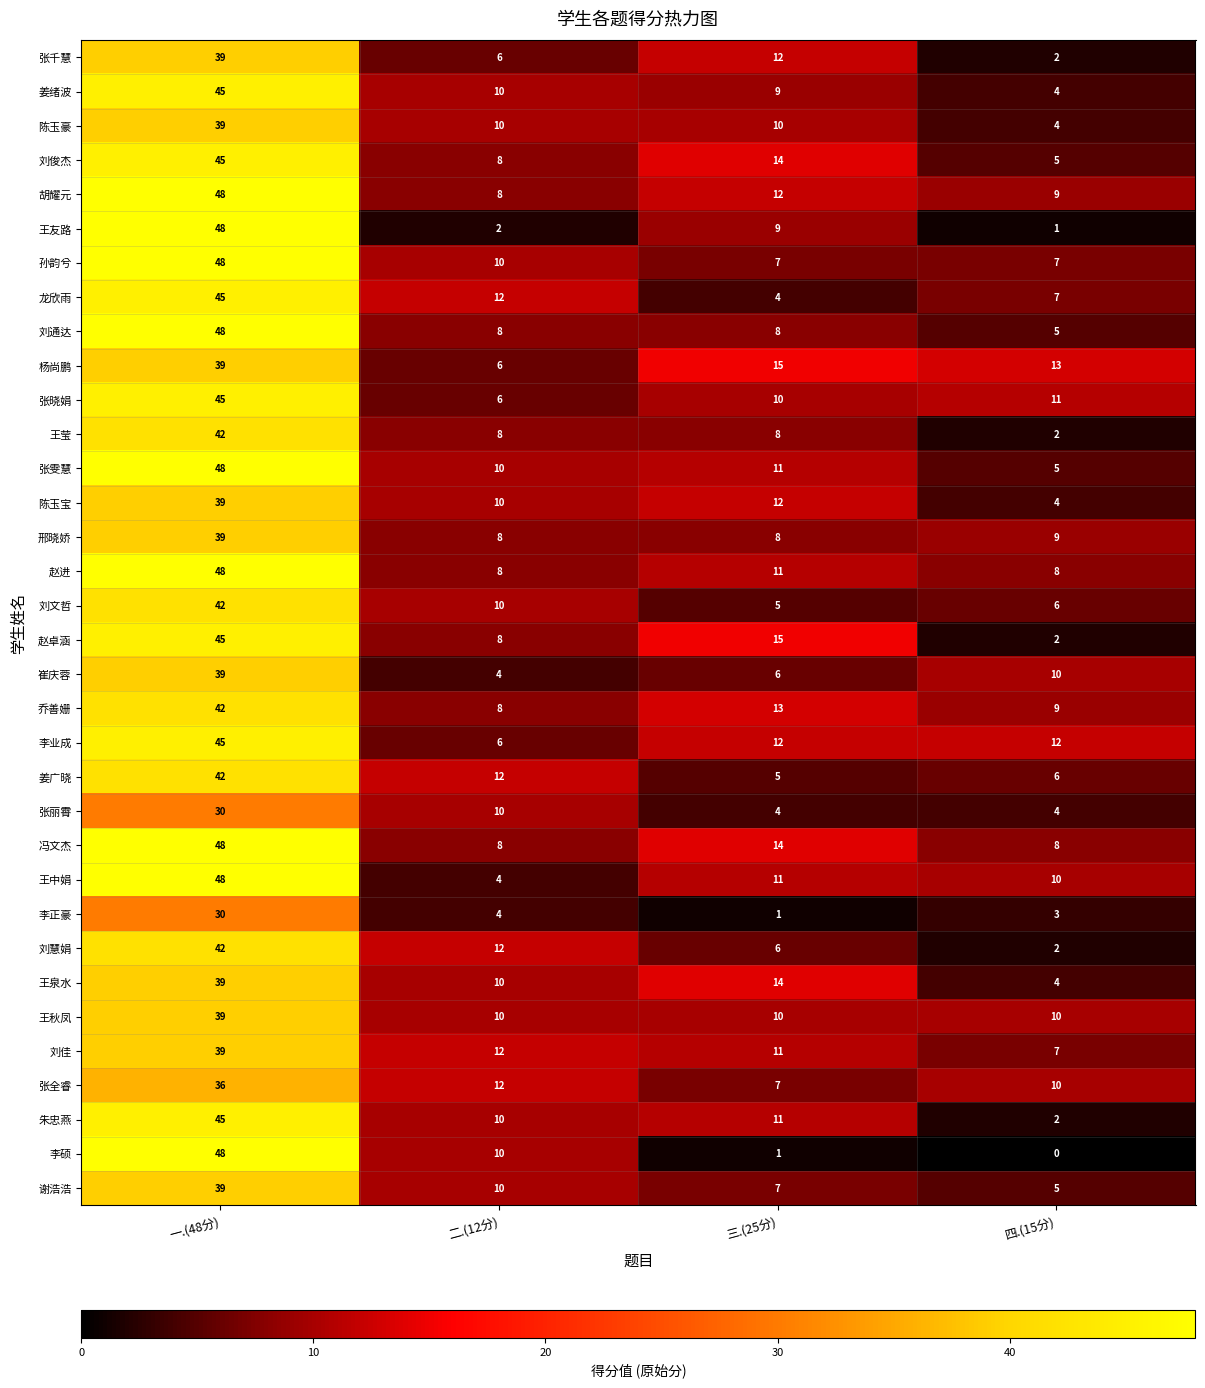

List the labels in order of 王泉水 value, smallest first.

四.(15分), 二.(12分), 三.(25分), 一.(48分)